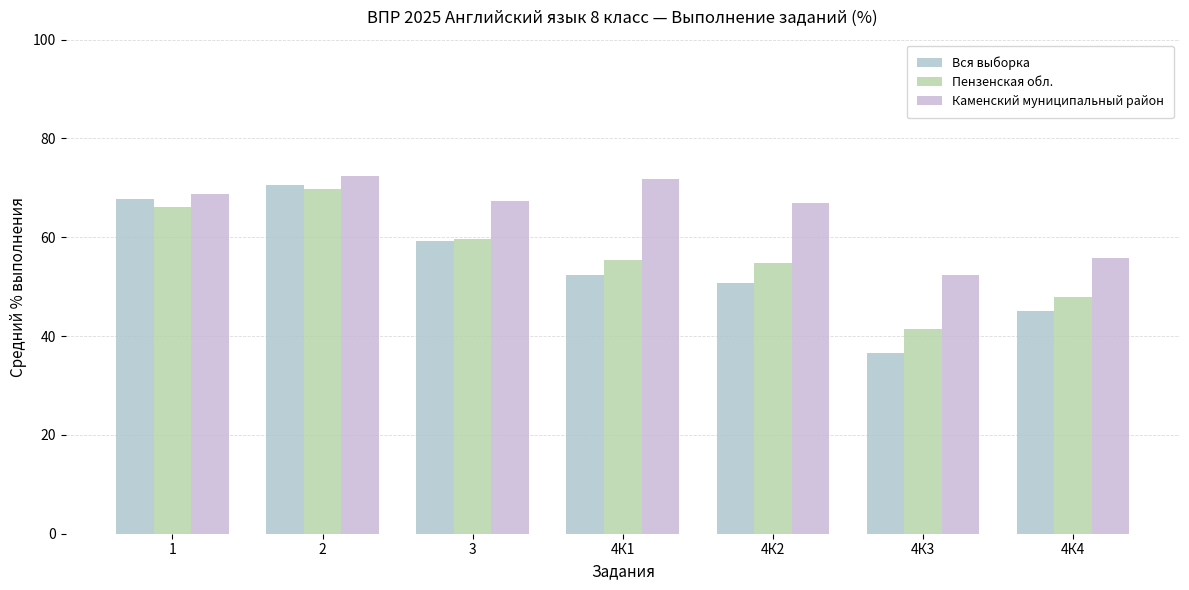

What is the label of the 3rd bar from the right?

4К2